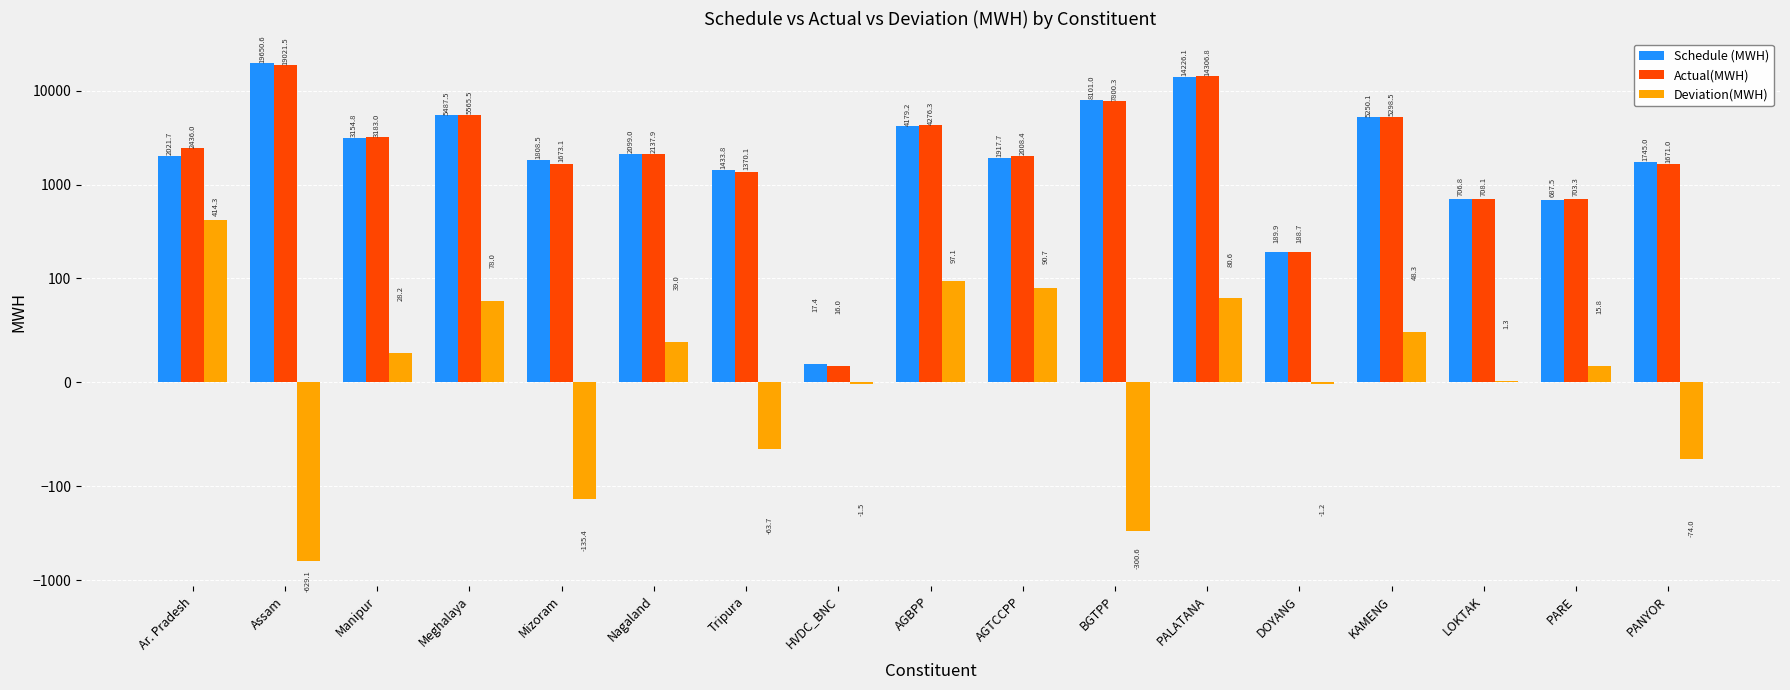

What is the sum of all Actual(MWH) values?

72364.5